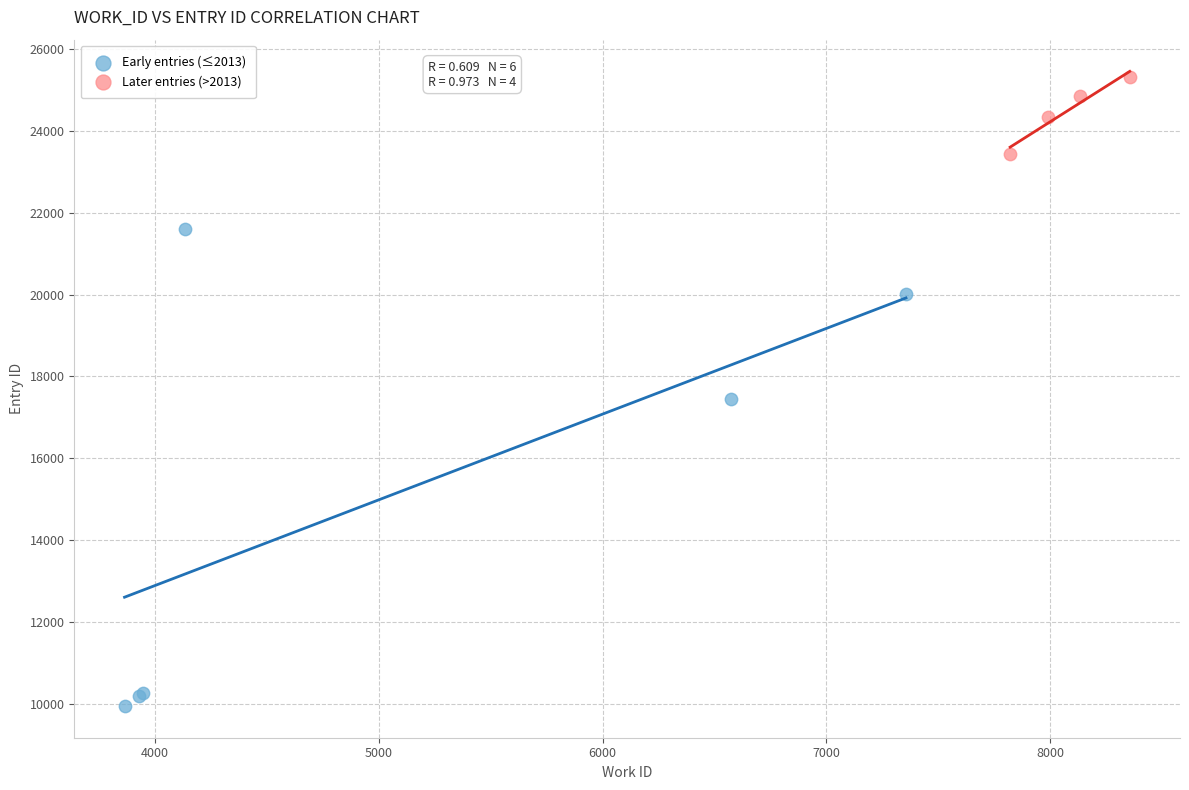

Which series has the largest Y range (max minus min)?

Early entries (≤2013)